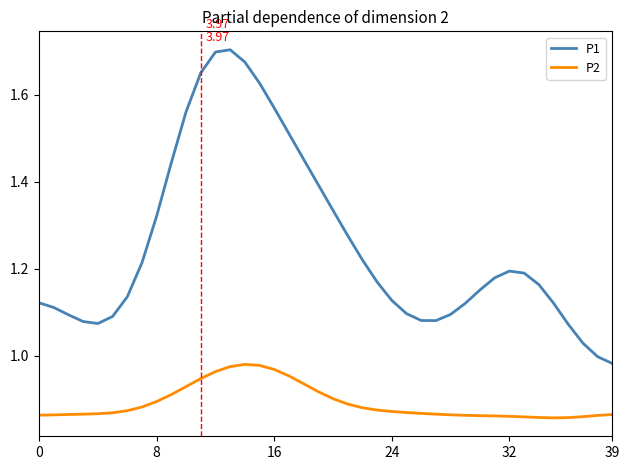

True or false: P2 and P1 cross at least once.

False